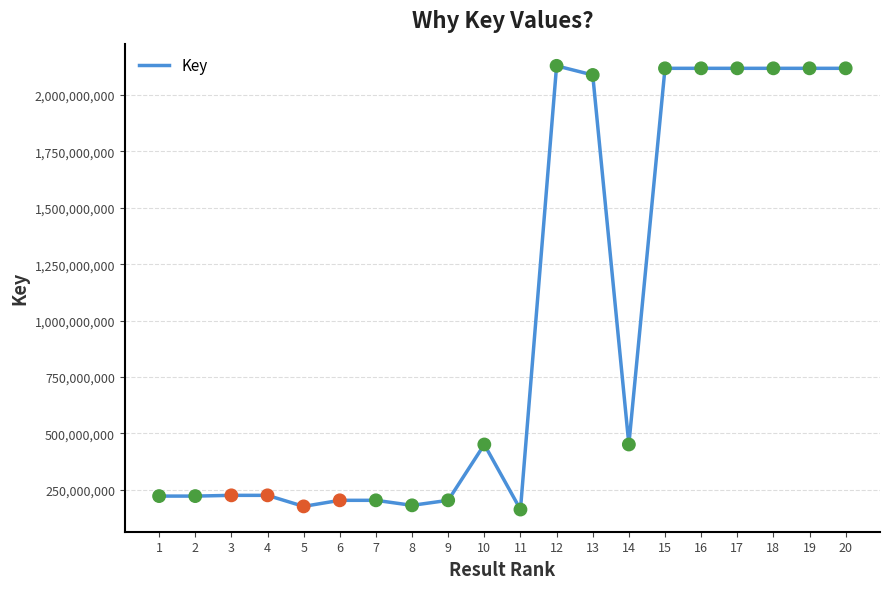

Approximately how many times larger is the value at 2 compared to 5?

1.3